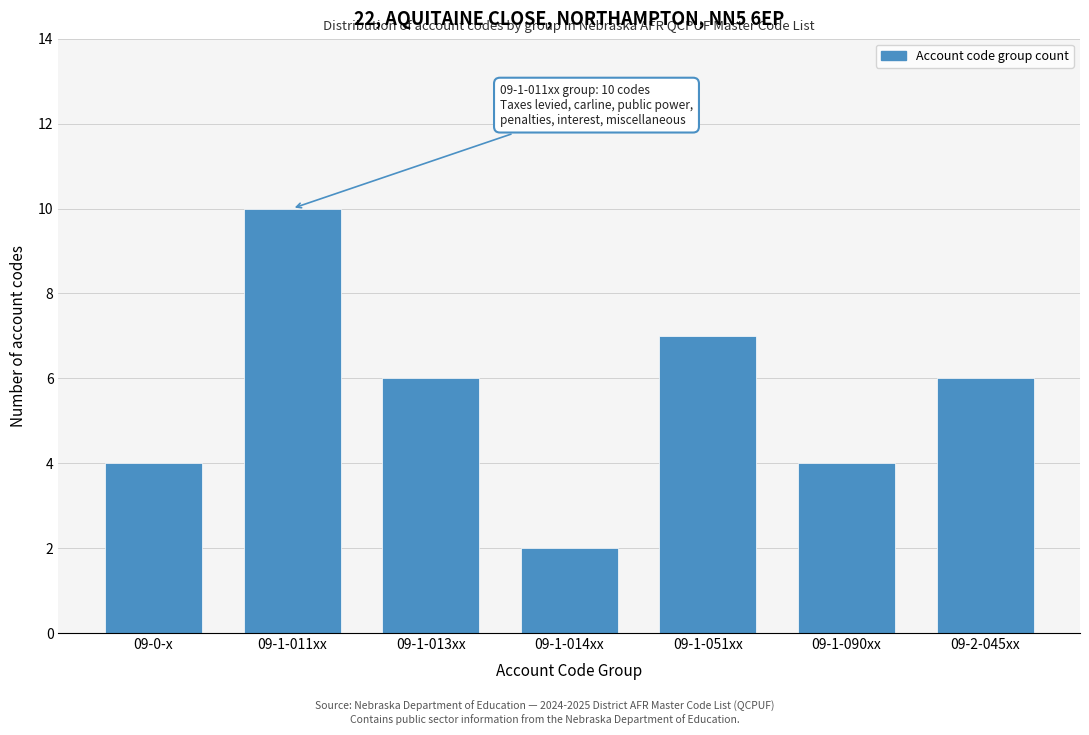

Reading left to right, what are all the values shown in this chart?

09-0-x=4	09-1-011xx=10	09-1-013xx=6	09-1-014xx=2	09-1-051xx=7	09-1-090xx=4	09-2-045xx=6